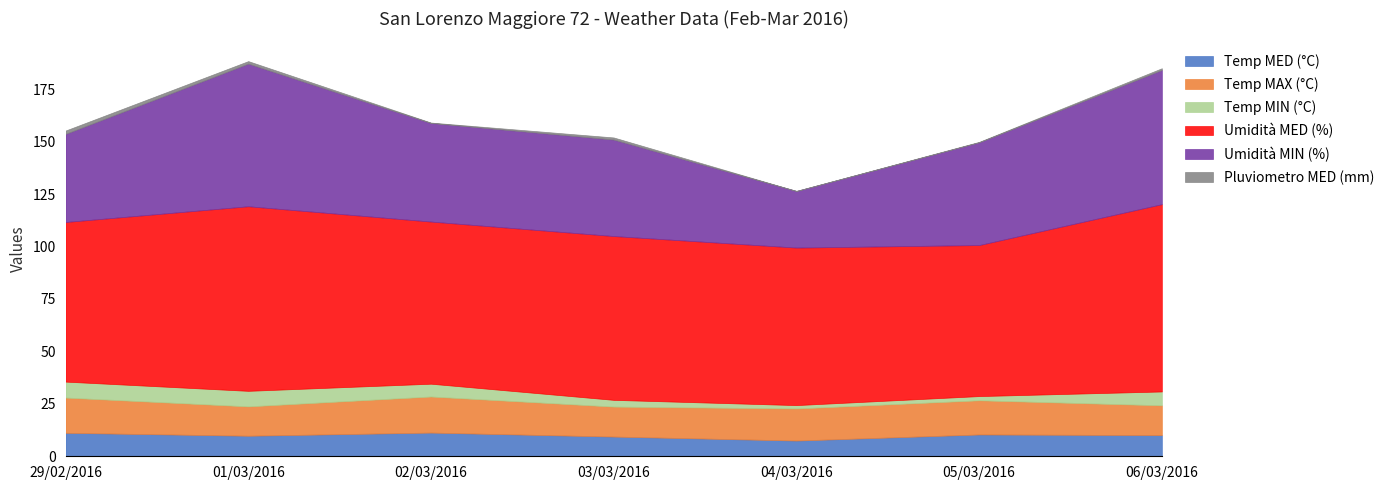

The Temp MIN (°C) series shows 12.7 at 01/03/2016. True or false?

False